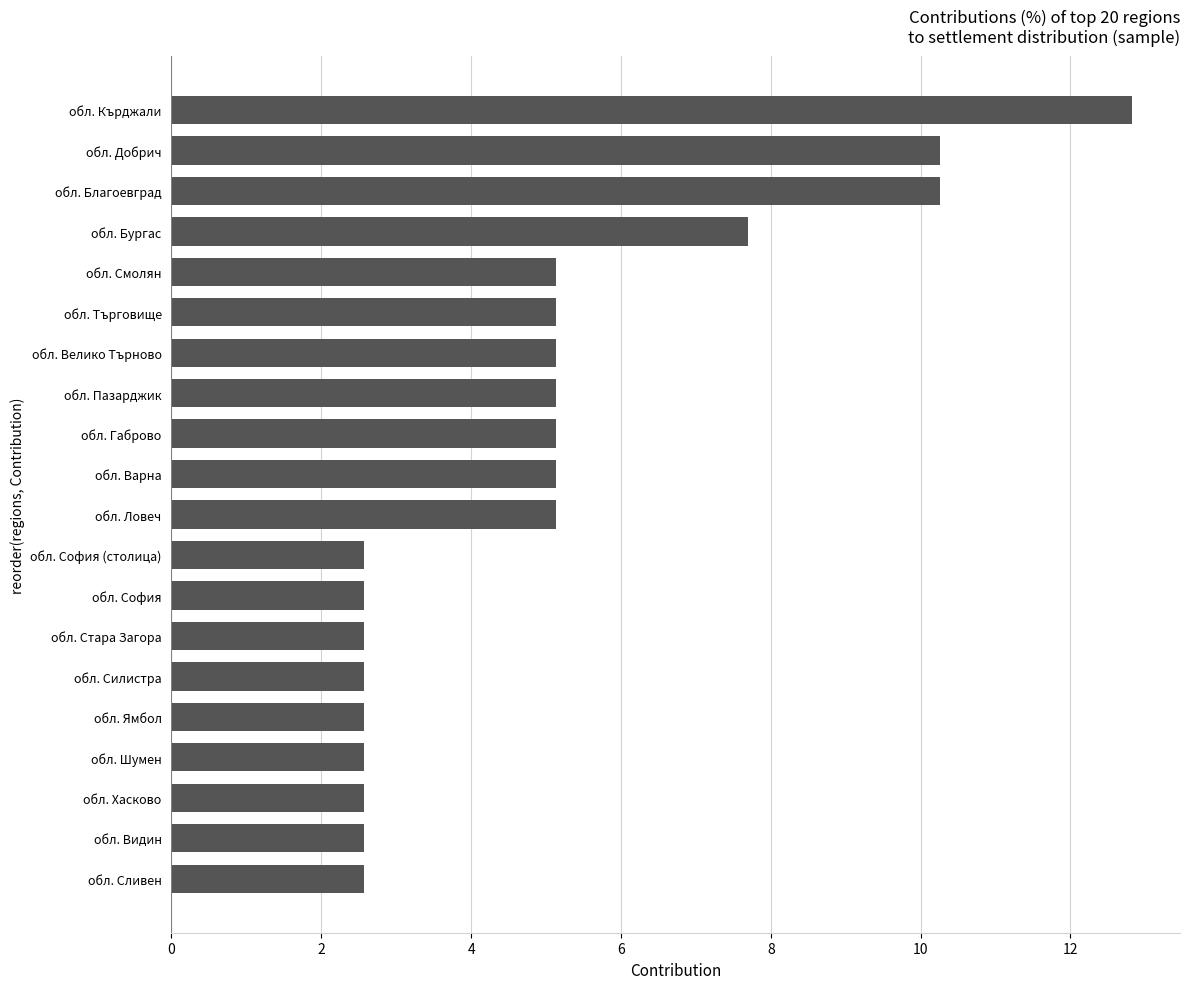

Reading bottom to top, what are all the values shown in this chart?

2.6	2.6	2.6	2.6	2.6	2.6	2.6	2.6	2.6	5.1	5.1	5.1	5.1	5.1	5.1	5.1	7.7	10.3	10.3	12.8